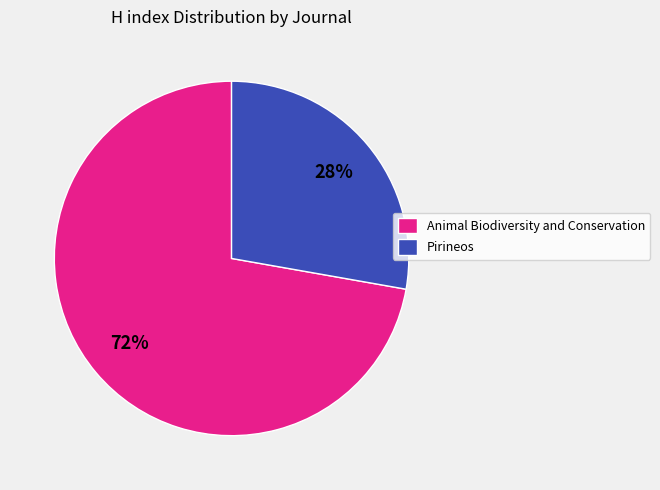

Does Animal Biodiversity and Conservation represent more than half of the total?

Yes